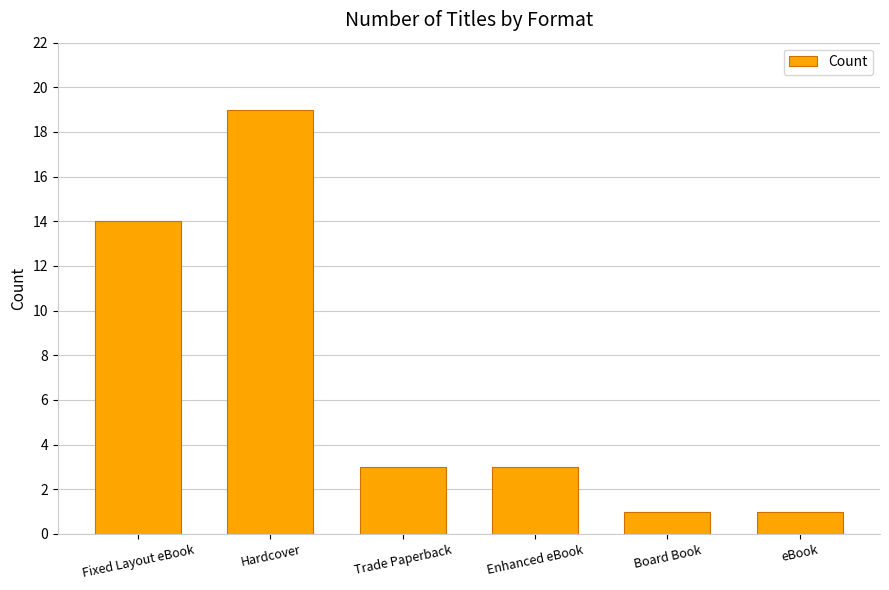

The chart shows a value of 3 at Enhanced eBook. True or false?

True